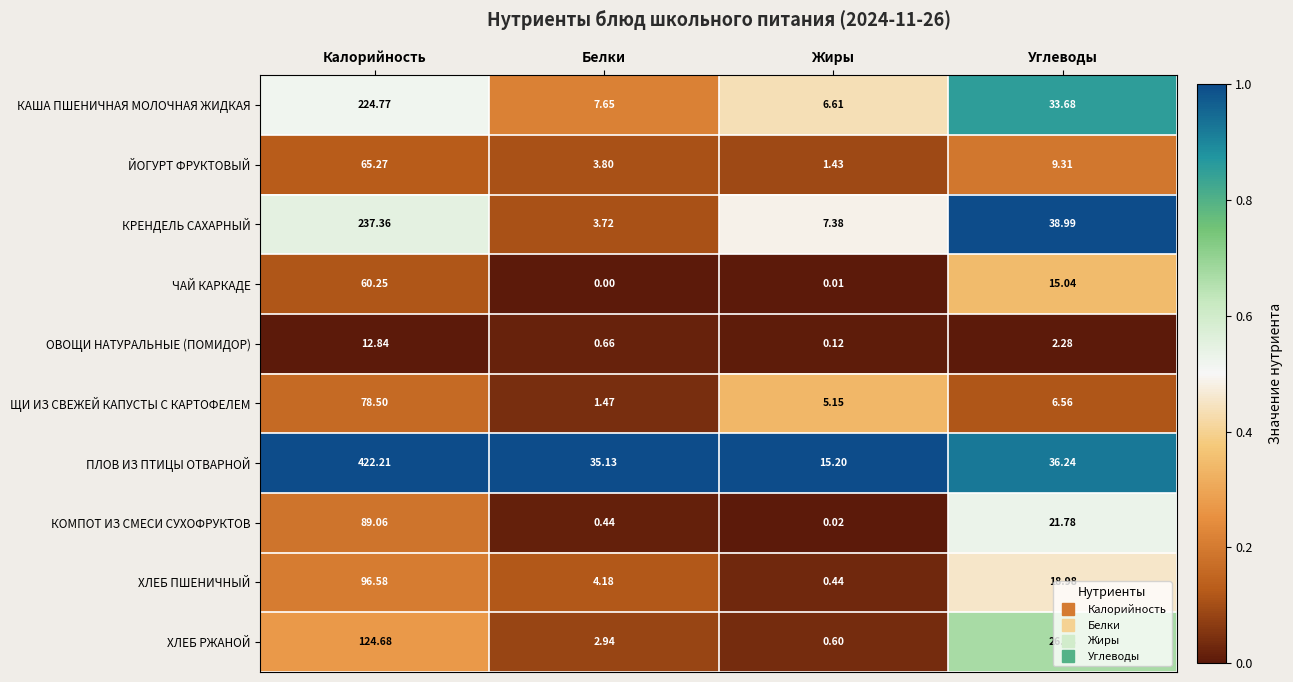

Which series has the largest range (max minus min)?

ПЛОВ ИЗ ПТИЦЫ ОТВАРНОЙ